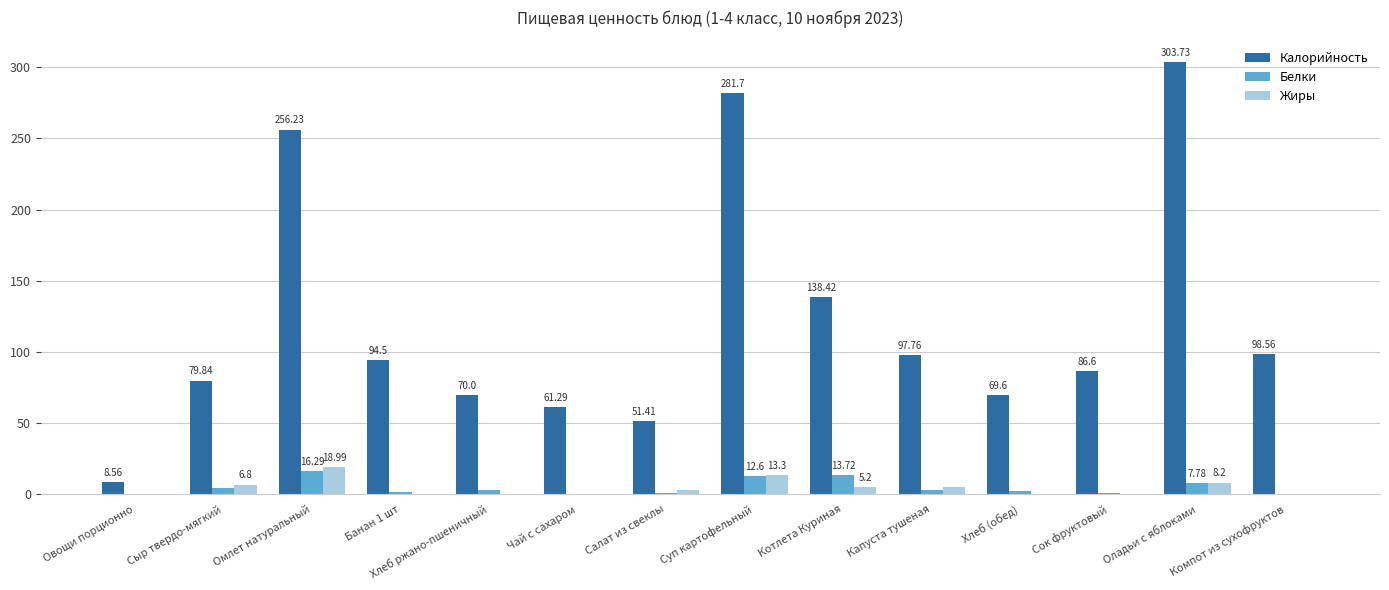

Are the bars grouped side by side (vs. stacked)?

Yes